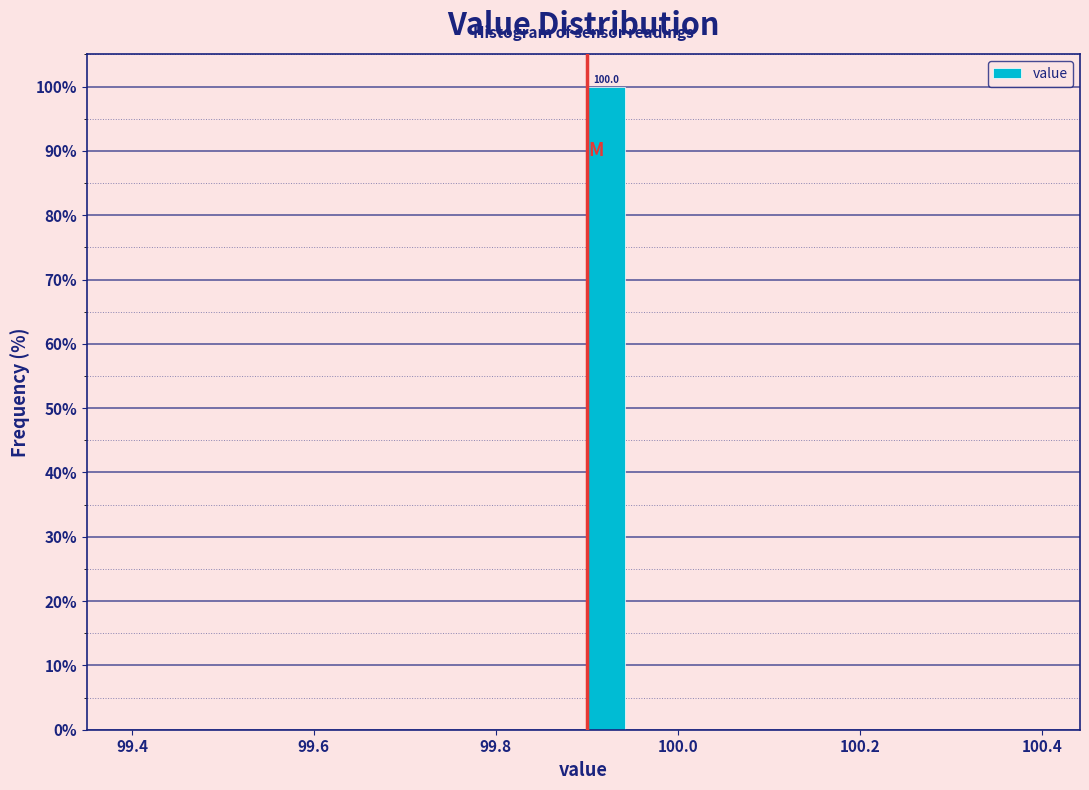

Around what value on the x-axis is the tallest bar? Give the approximate position of its centre, as read against the axis.

99.92